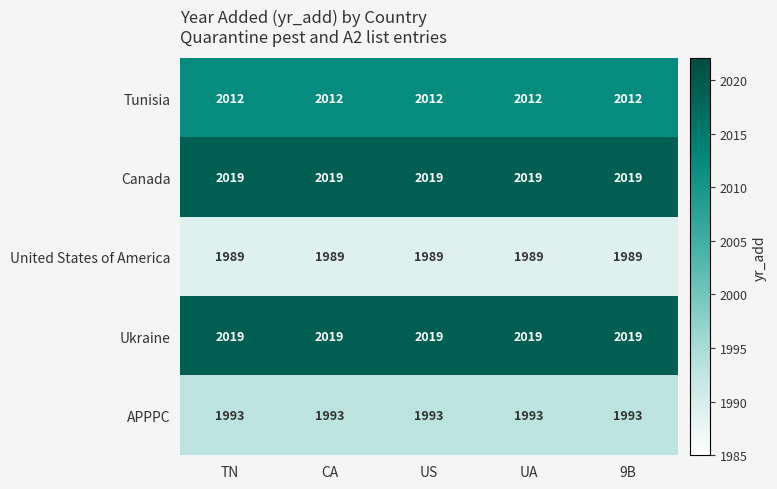

What is the spread (max minus min) of values at 9B?

30